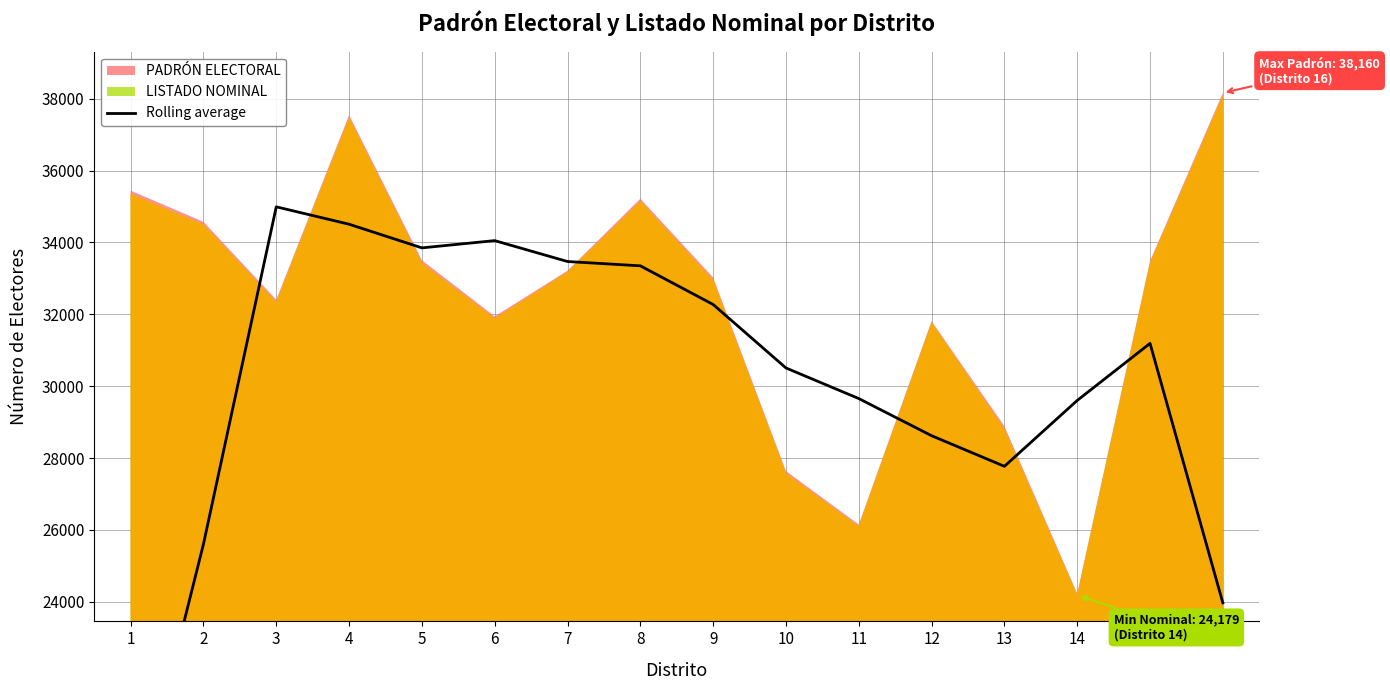

What is the change in value from 6 to 16?

-10081.5